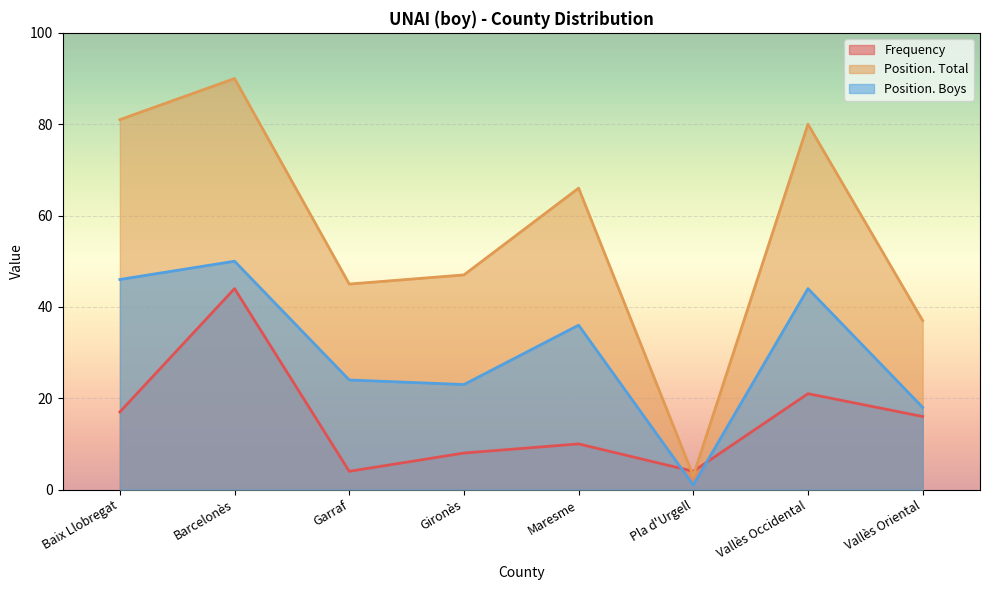

What is the maximum value for Position. Boys?

50